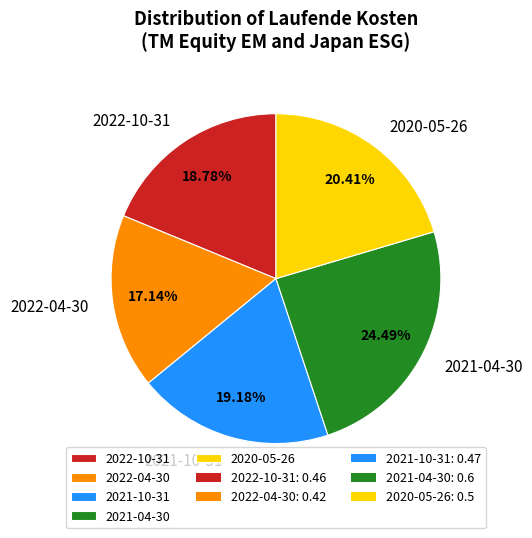

To the nearest percent, what is the combined percentage of 2021-04-30 and 2020-05-26?

45%